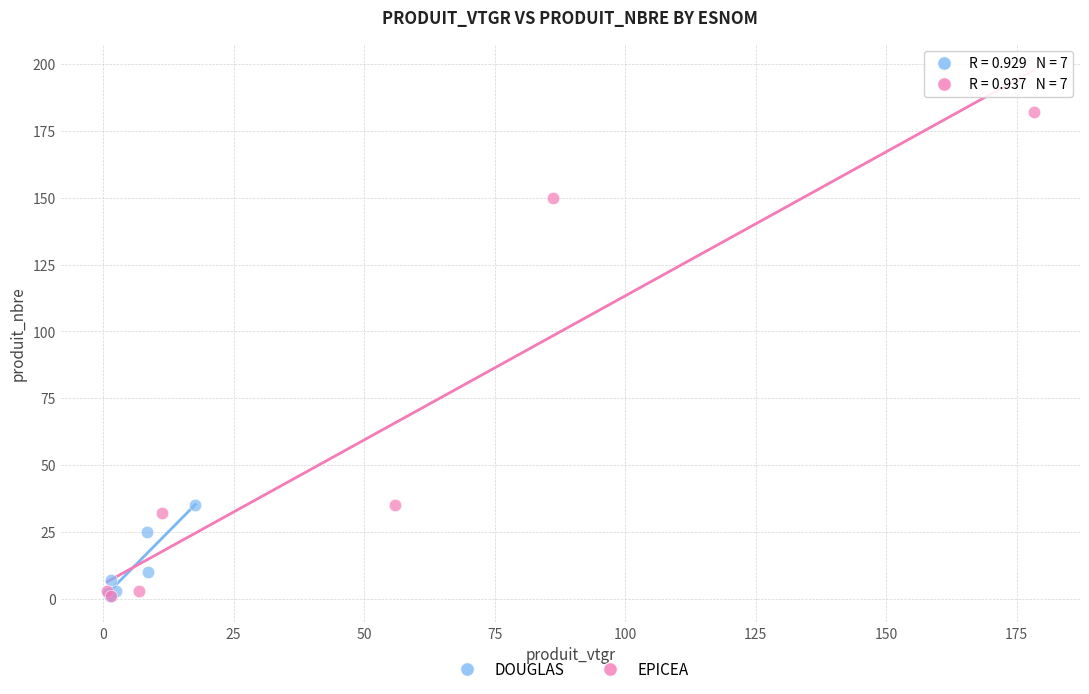

Which series has the widest spread of Y values?

EPICEA